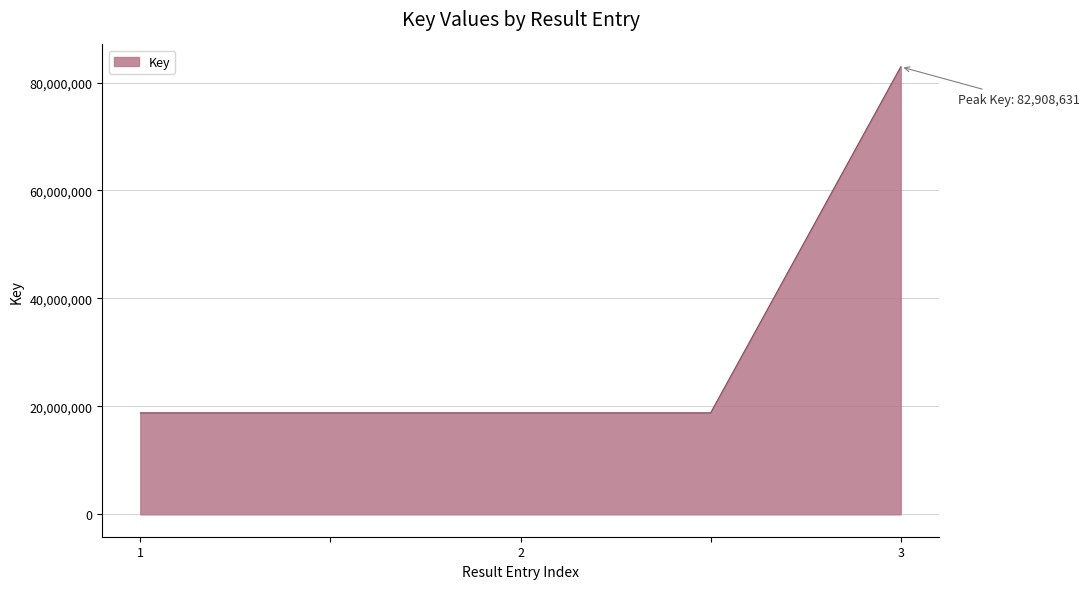

What is the greatest value displayed?

82908631